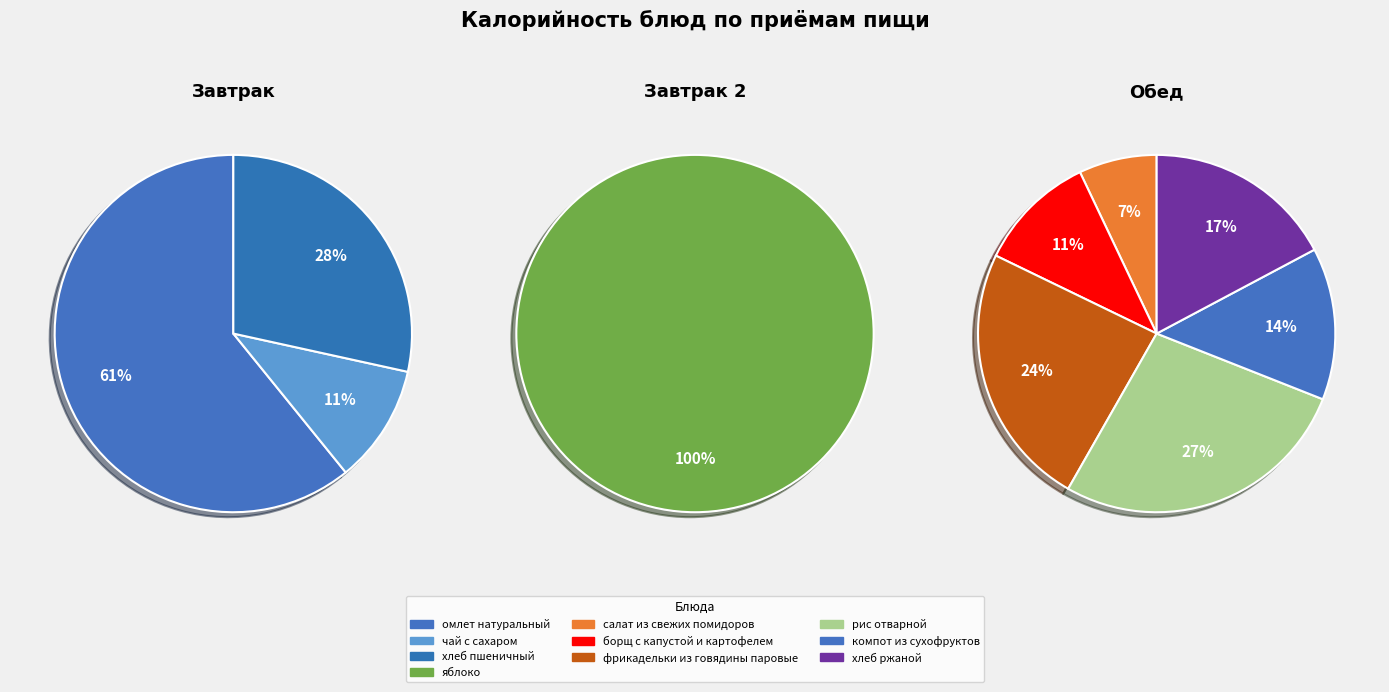

What is the ratio of the value at хлеб ржаной to the value at яблоко?

3.0